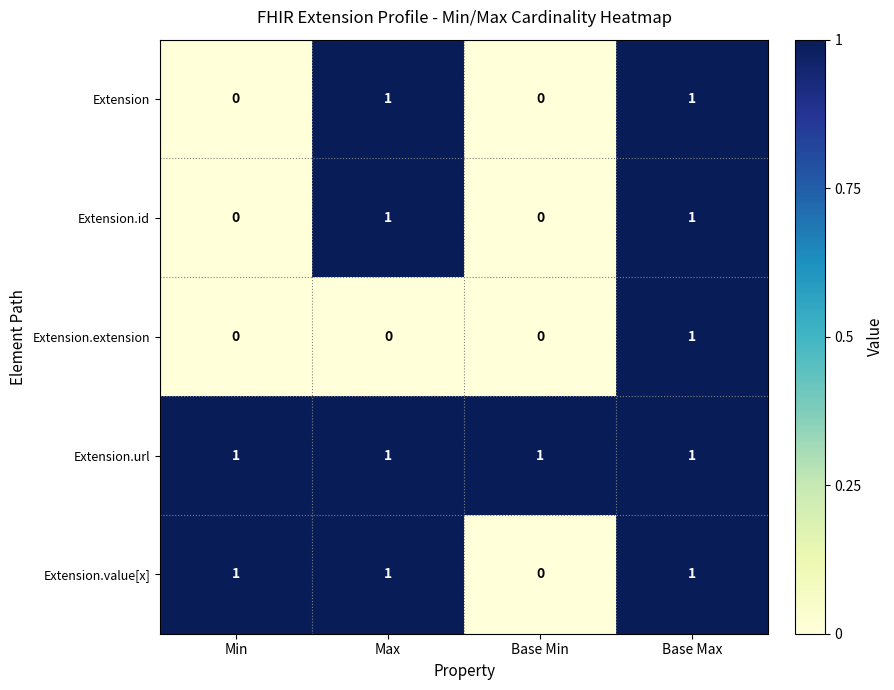

The Extension.extension series shows 0 at Base Min. True or false?

True